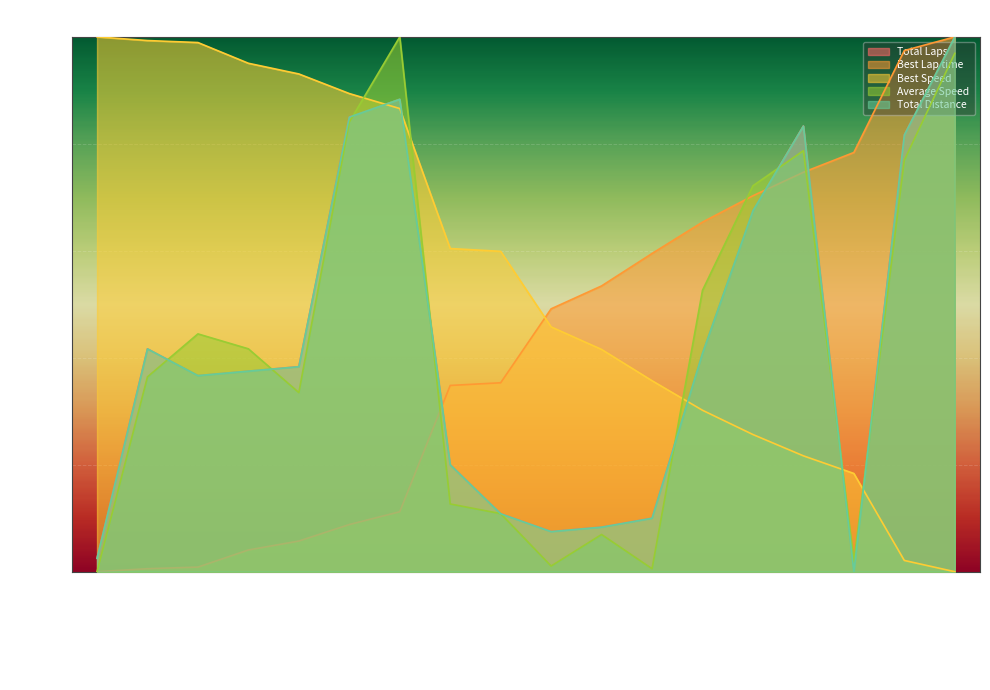

Which series changed the most between Wesley Leenhouts and Mauris Tetz?

Average Speed